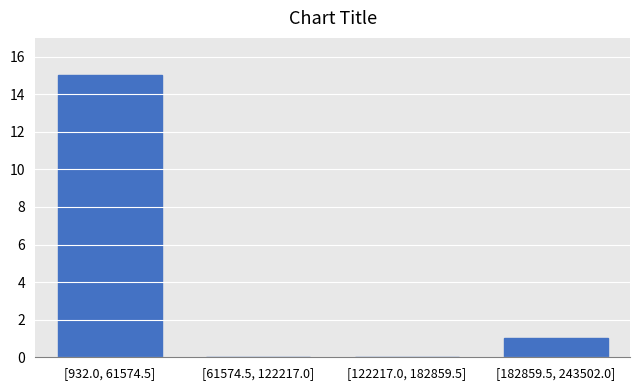

Reading left to right, extract all data points from this chart.

[932.0, 61574.5]=15	[61574.5, 122217.0]=0	[122217.0, 182859.5]=0	[182859.5, 243502.0]=1